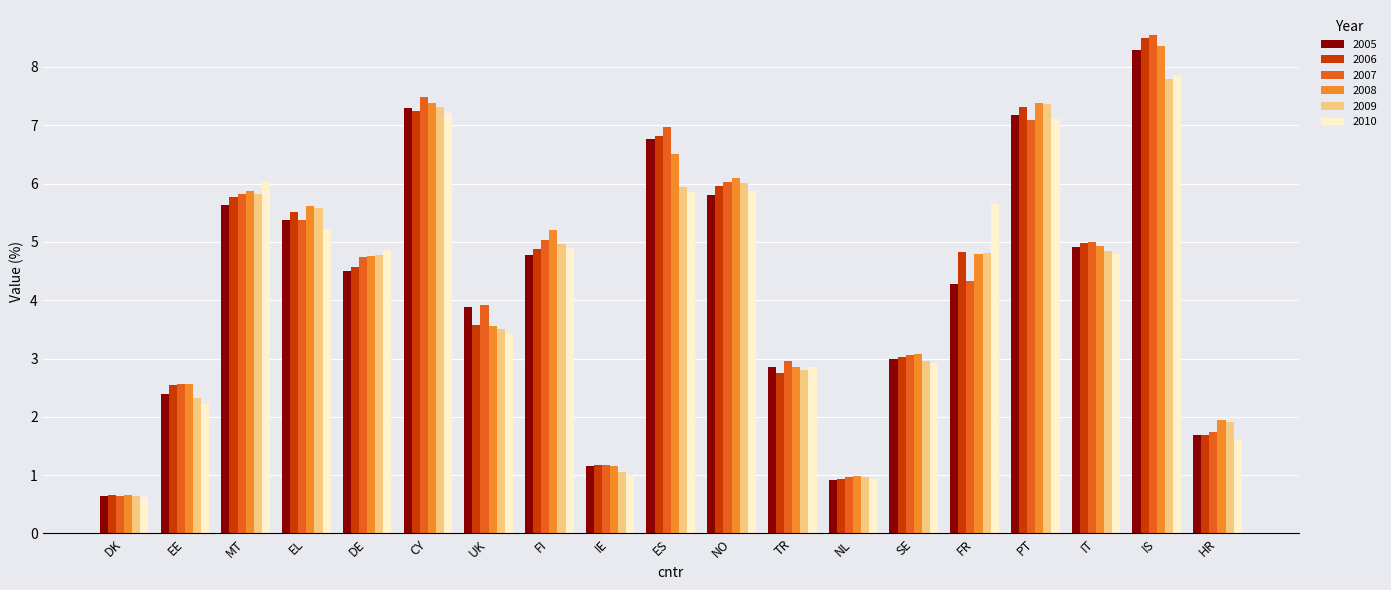

Is it true that 2008 equals 4.1 at EE?

False